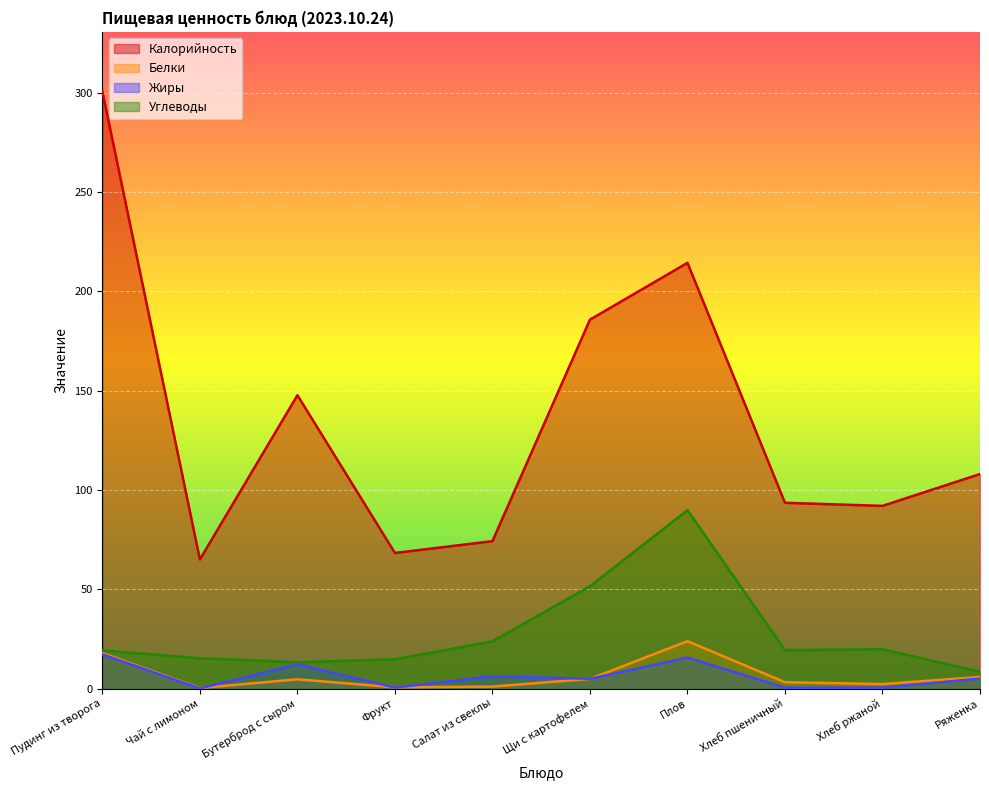

What is the smallest value displayed?

0.1